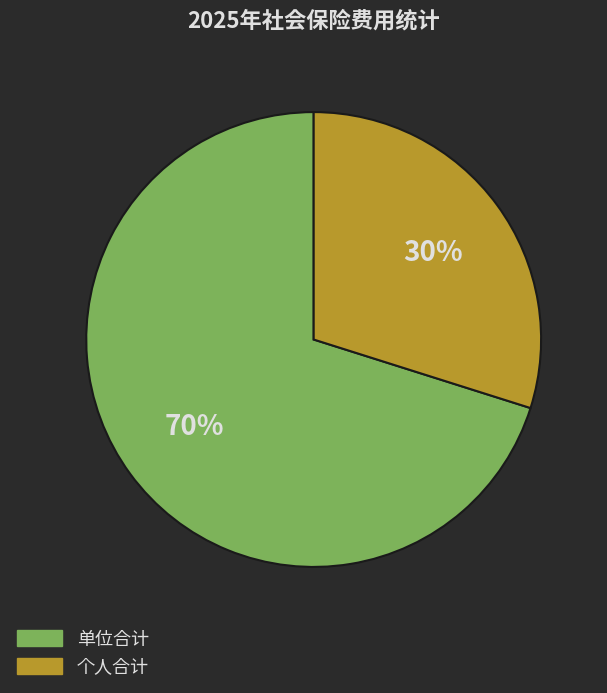

Between 单位合计 and 个人合计, which is larger?

单位合计